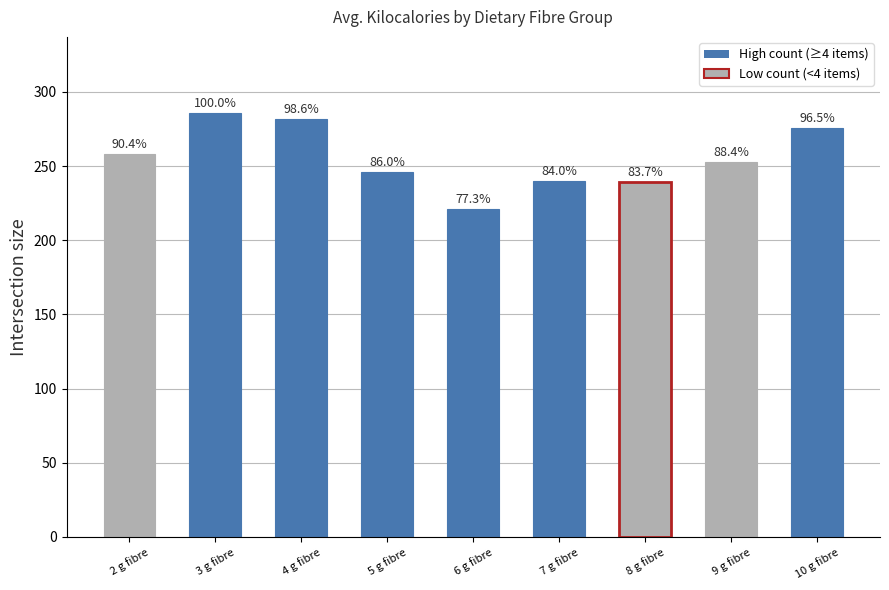

Are the bars horizontal?

No